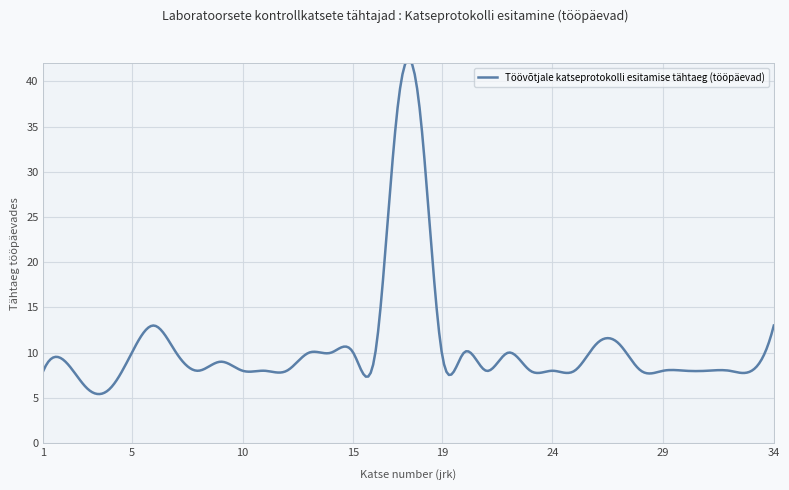

What is the sum of all values?

3192.4